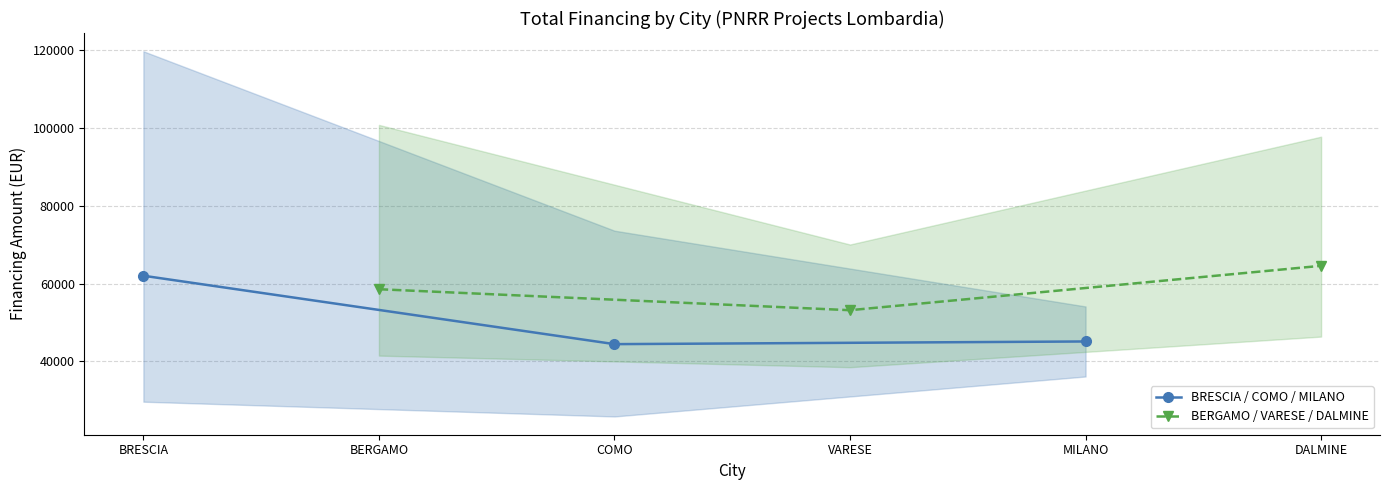

What is the lowest value of the BERGAMO / VARESE / DALMINE series?

53178.4